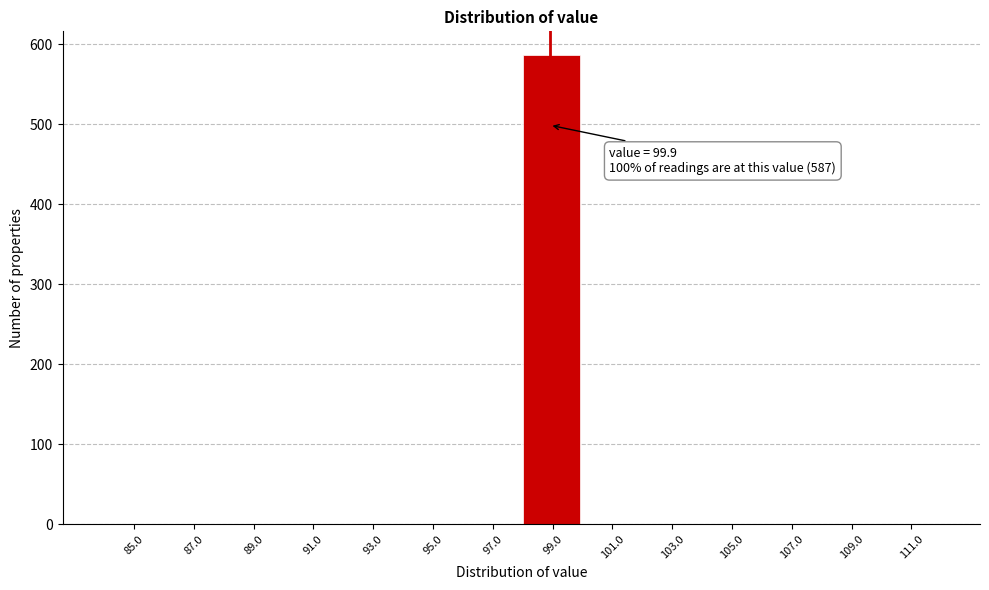

Reading right to left, list all the values displayed in this chart.

111.0=0	109.0=0	107.0=0	105.0=0	103.0=0	101.0=0	99.0=587	97.0=0	95.0=0	93.0=0	91.0=0	89.0=0	87.0=0	85.0=0